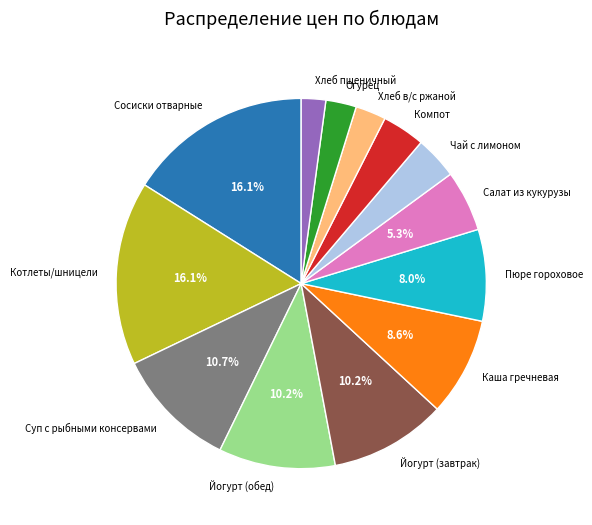

Do Каша гречневая and Суп с рыбными консервами together represent more than half of the pie?

No